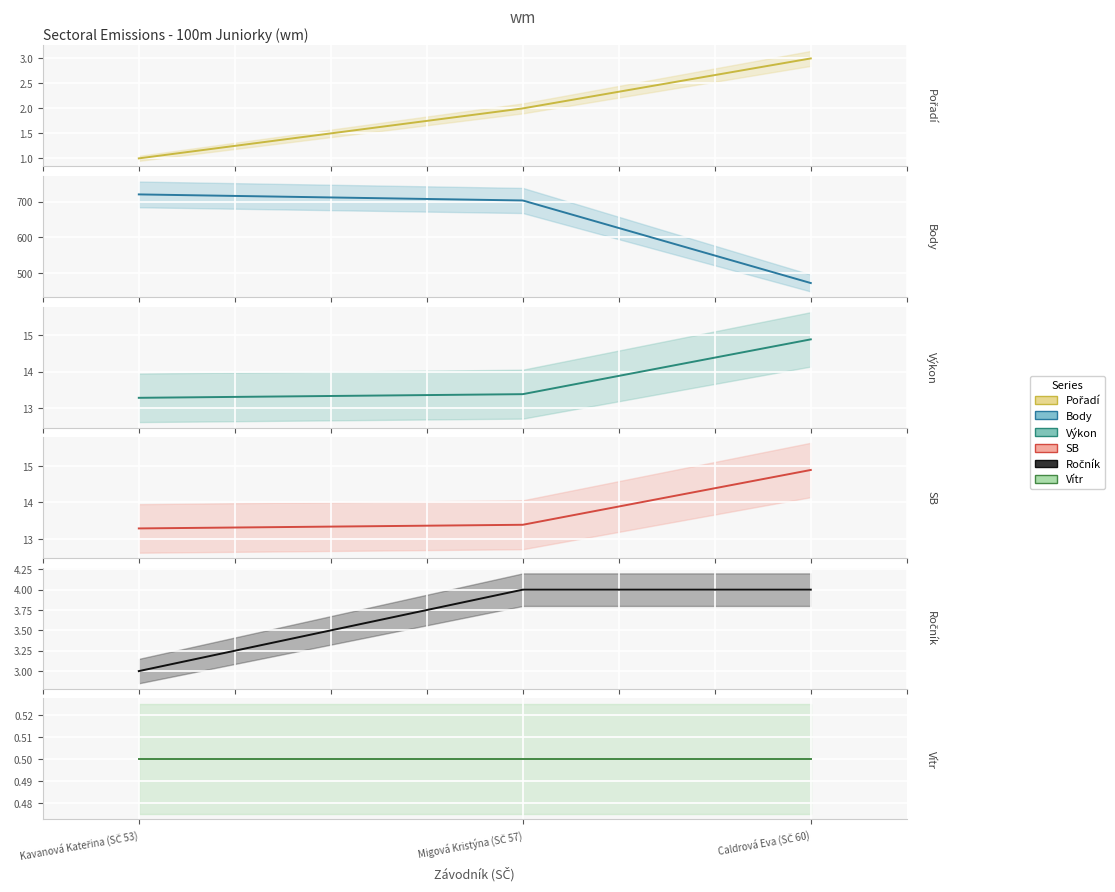

The value of Ročník at Migová Kristýna (SČ 57) is 6.0. True or false?

False